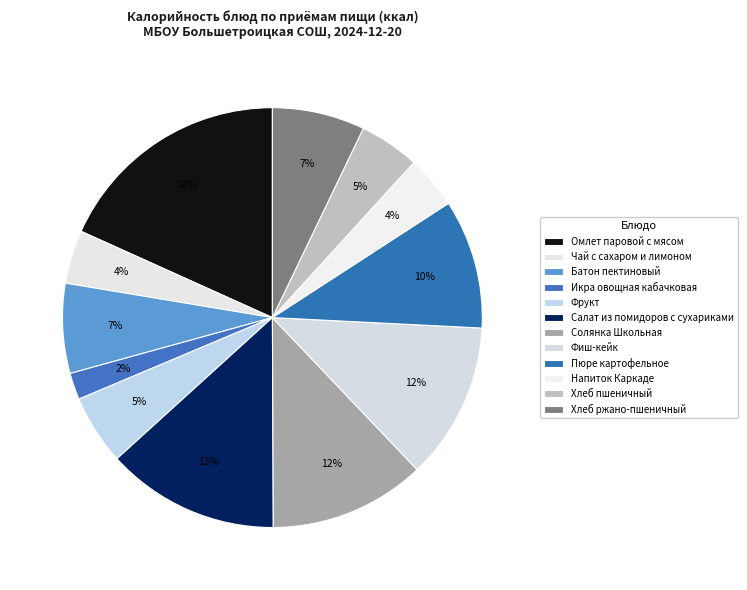

To the nearest percent, what is the combined percentage of Хлеб ржано-пшеничный and Икра овощная кабачковая?

9%